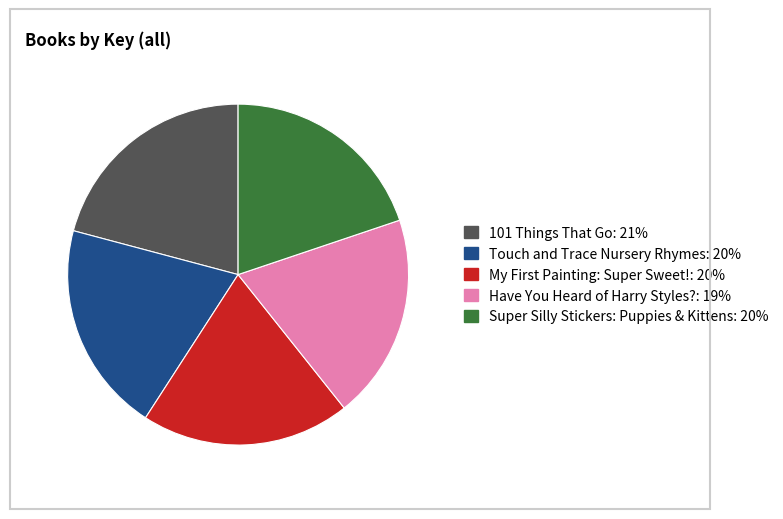

How many slices are in this pie chart?

5